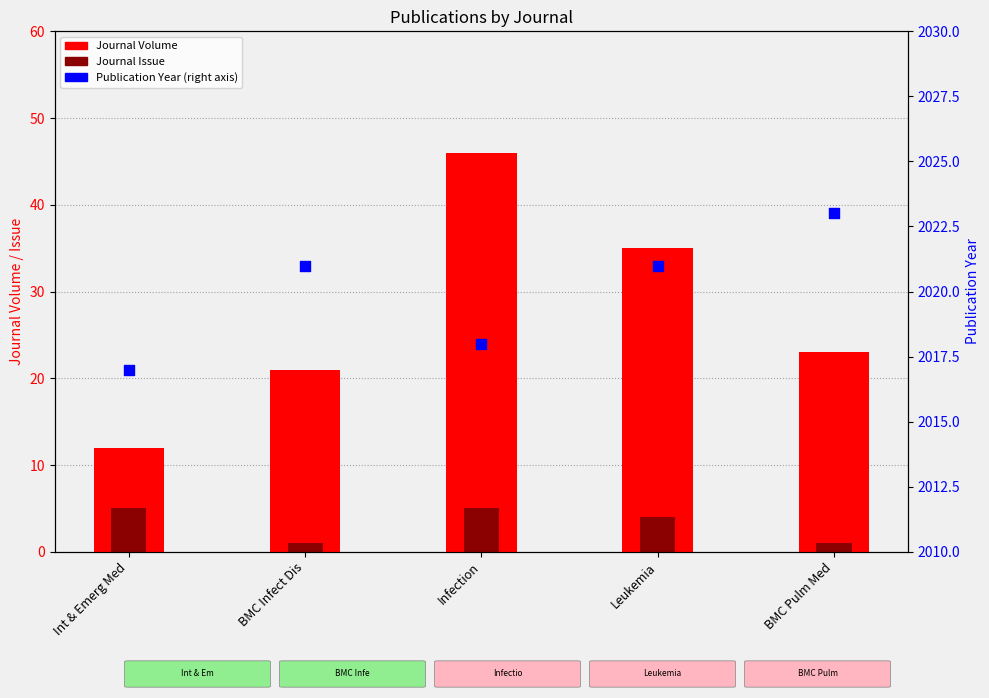

Which series has the largest total across all categories?

Publication Year